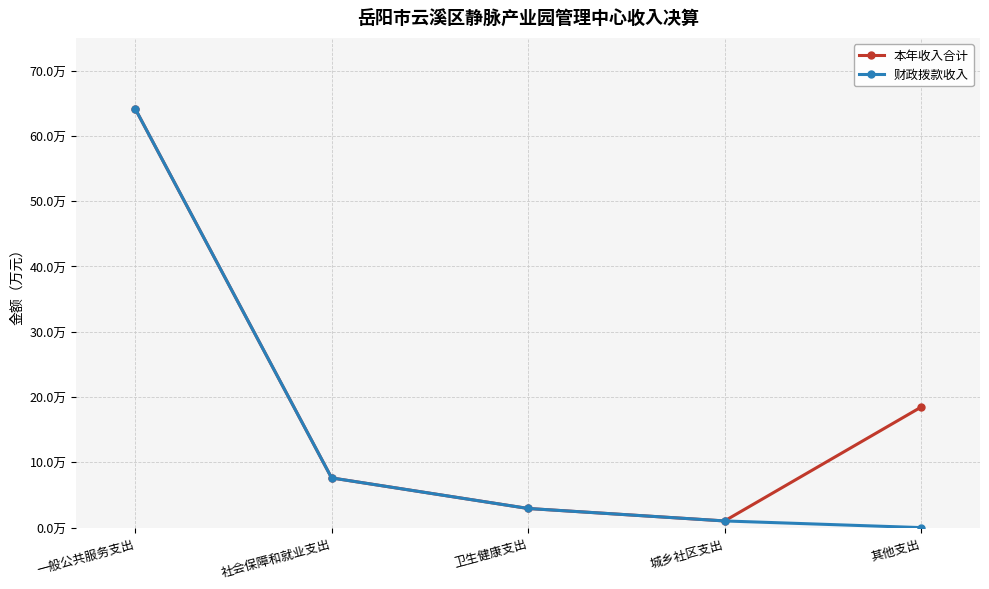

At which category is the sum across all series the highest?

一般公共服务支出